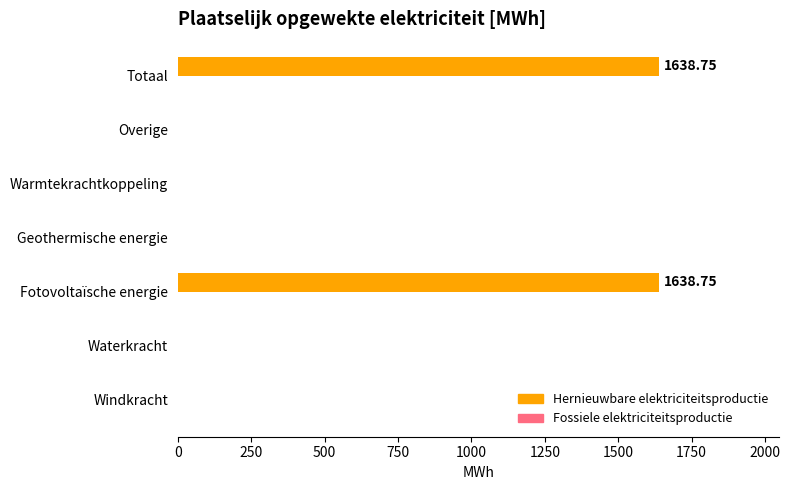

Between Waterkracht and Fotovoltaïsche energie, which is larger?

Fotovoltaïsche energie